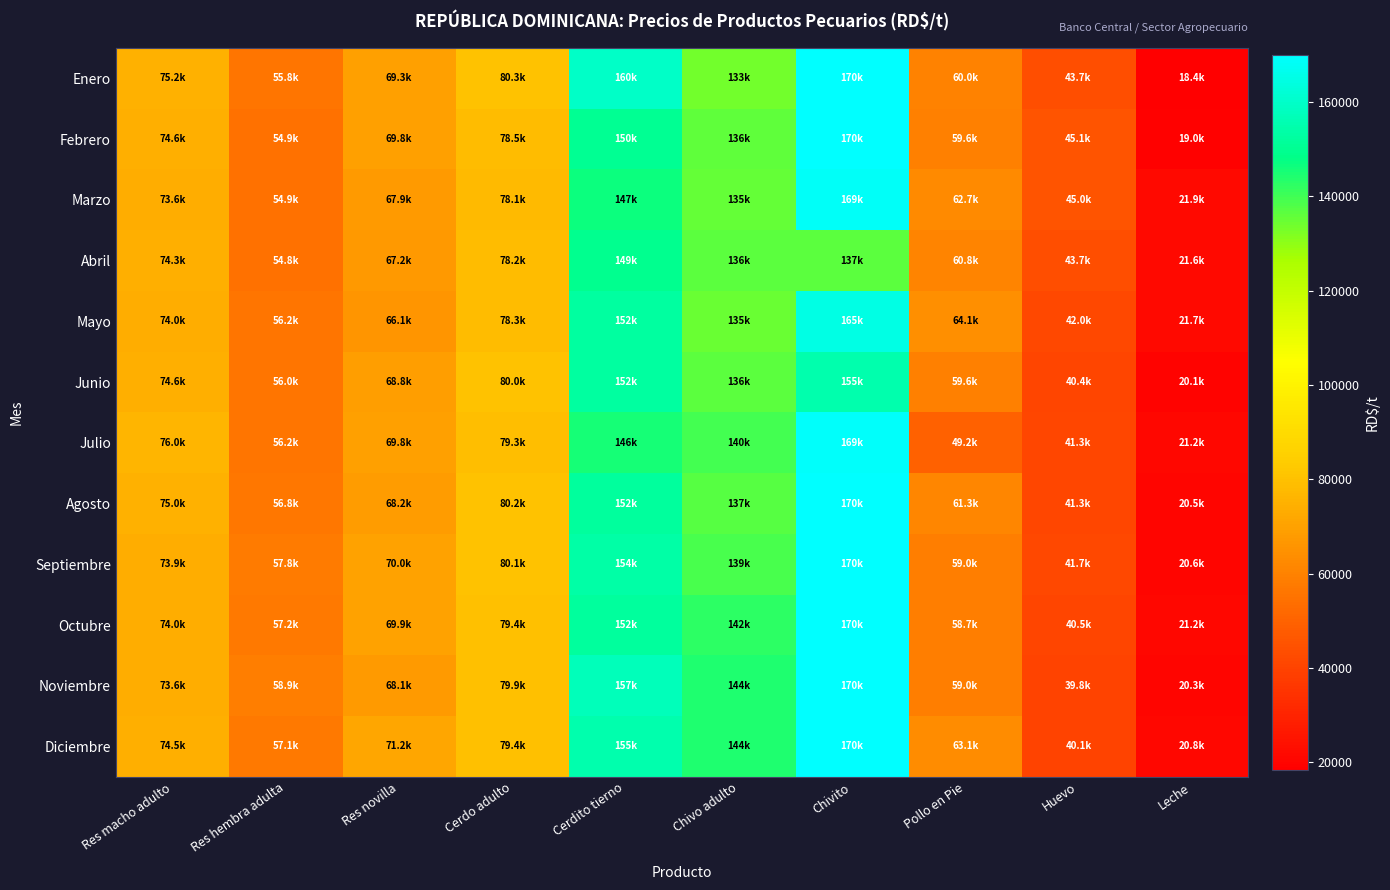

At Cerdo adulto, list the series in order from smallest to largest.

Marzo, Abril, Mayo, Febrero, Julio, Octubre, Diciembre, Noviembre, Junio, Septiembre, Agosto, Enero